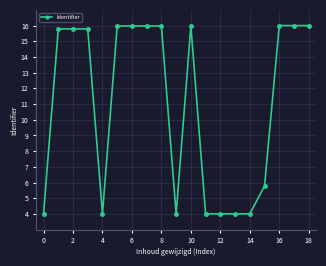

What is the value of the 5th point from the left?

4.0